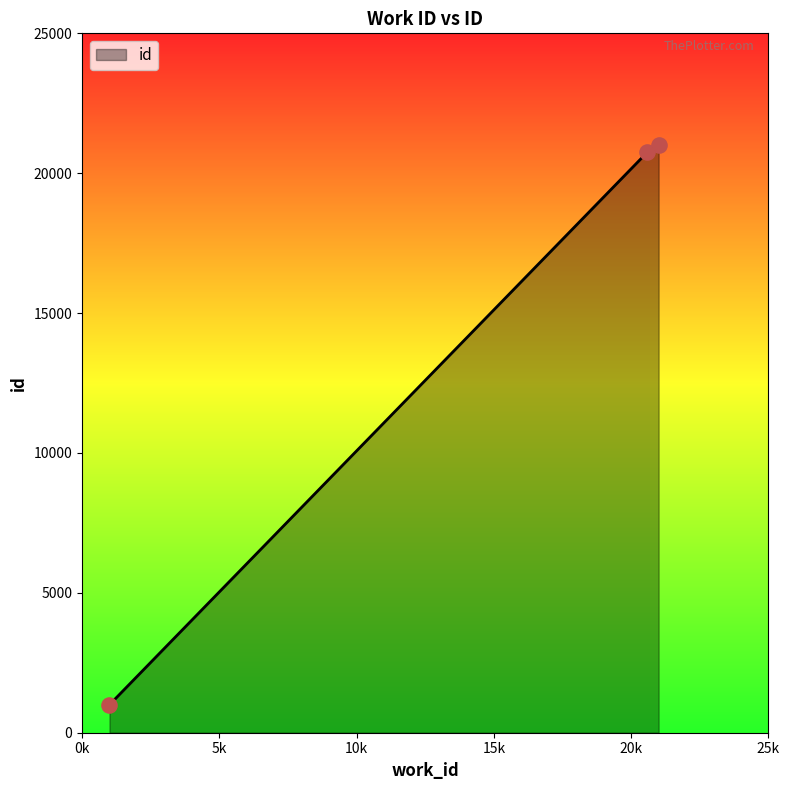

What is the maximum value shown in the chart?

21000.0